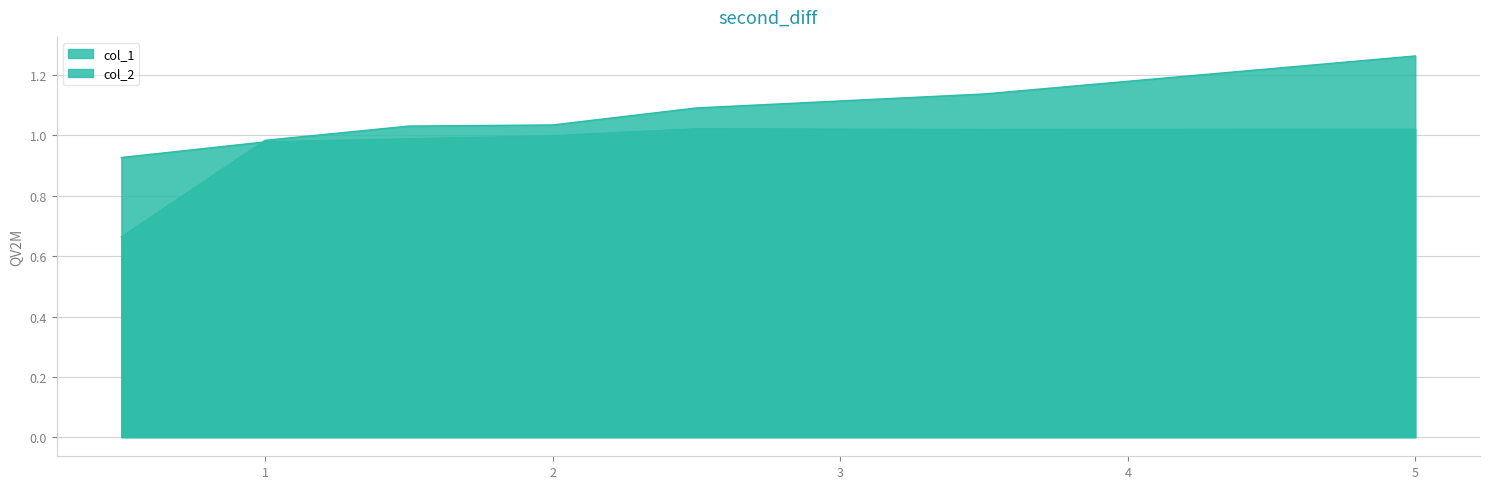

Where is col_1 nearest to the value 0?

0.5